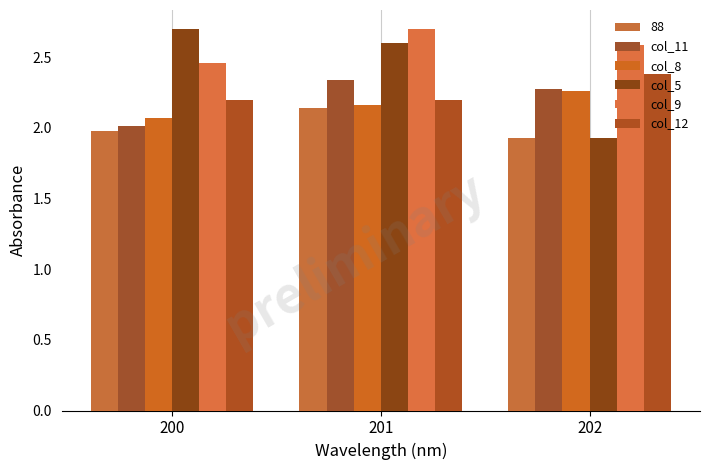

Count the number of categories in the chart.

3